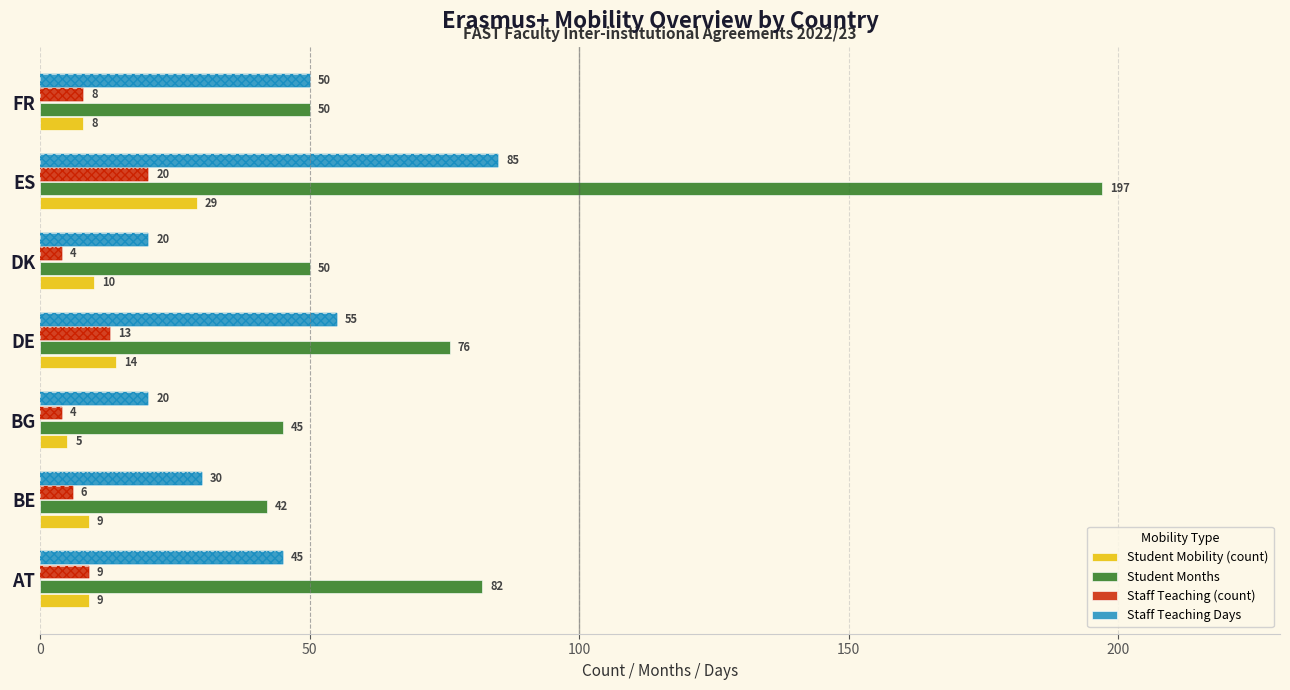

How many data points in Staff Teaching (count) are less than 8?

3